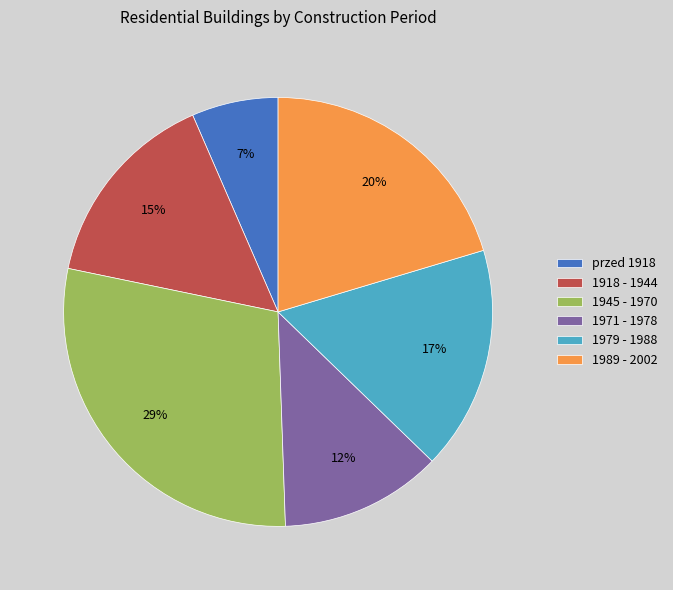

What percentage is the 1979 - 1988 slice, to the nearest percent?

17%